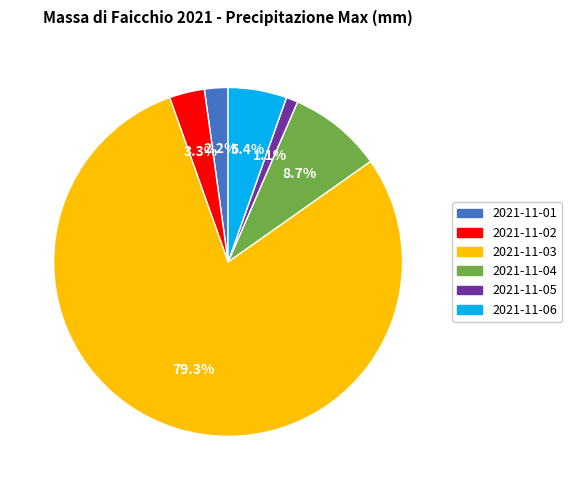

Count the number of slices in the pie.

6